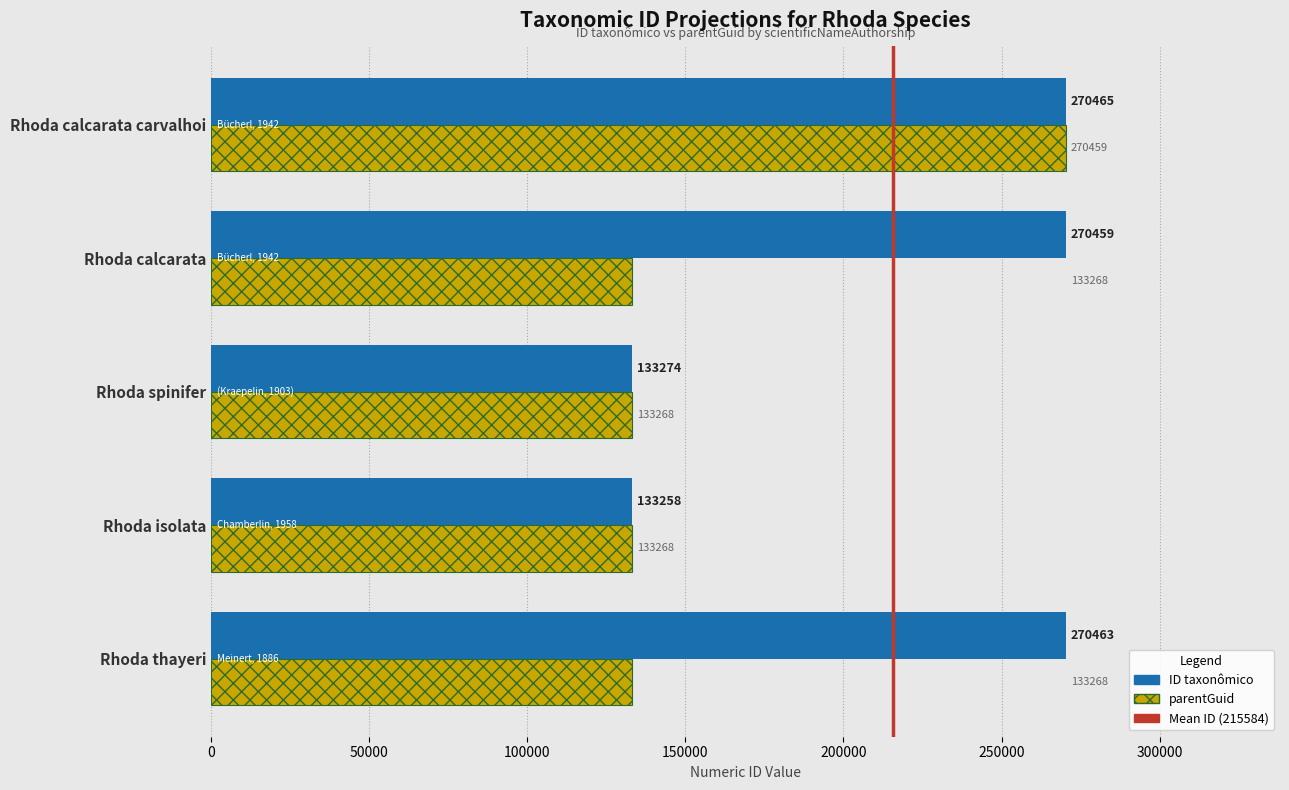

What is the total value across all series at Rhoda thayeri?

403731